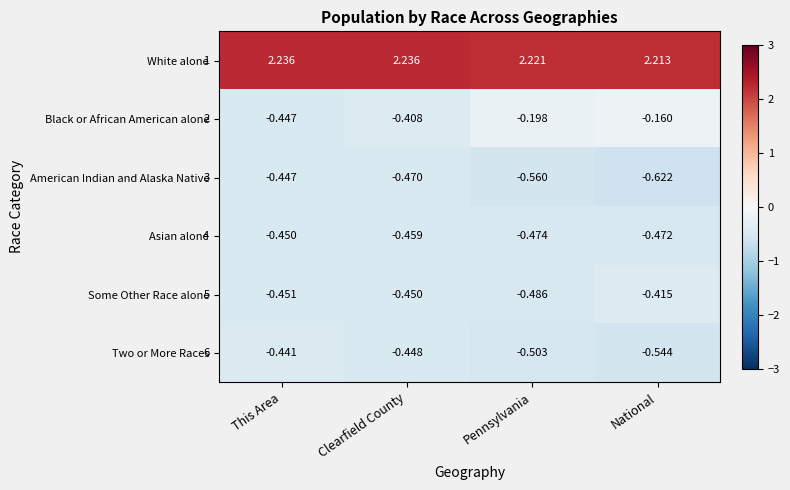

Count the number of categories in the chart.

4